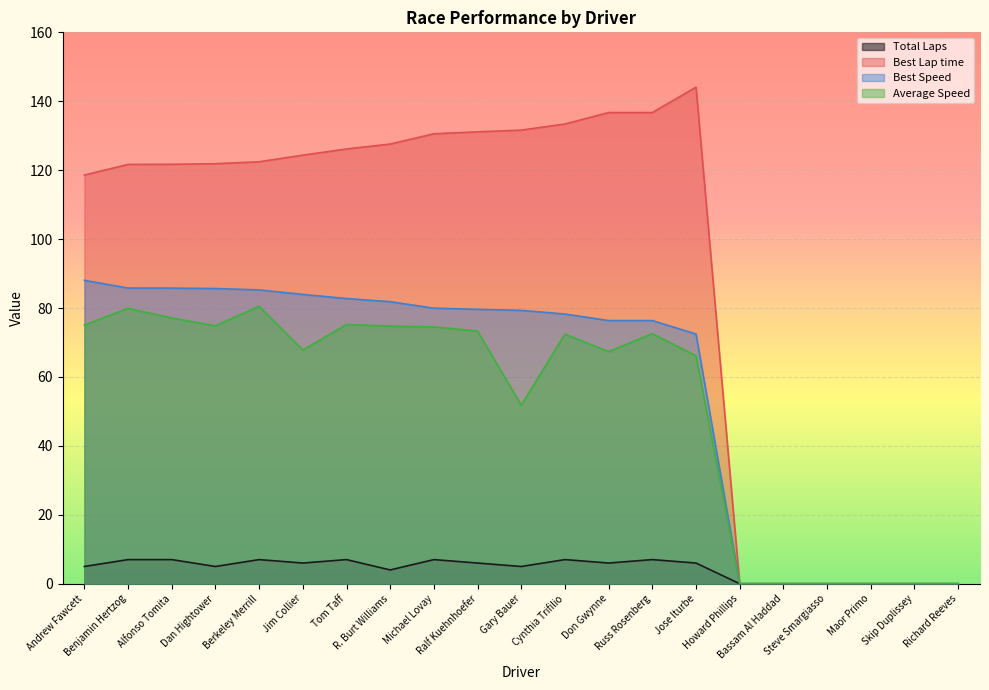

List the labels in order of Average Speed value, largest first.

Berkeley Merrill, Benjamin Hertzog, Alfonso Tomita, Tom Taff, Andrew Fawcett, Dan Hightower, R. Burt Williams, Michael Lovay, Ralf Kuehnhoefer, Russ Rosenberg, Cynthia Trifilio, Jim Collier, Don Gwynne, Jose Iturbe, Gary Bauer, Howard Phillips, Bassam Al Haddad, Steve Smargiasso, Maor Primo, Skip Duplissey, Richard Reeves